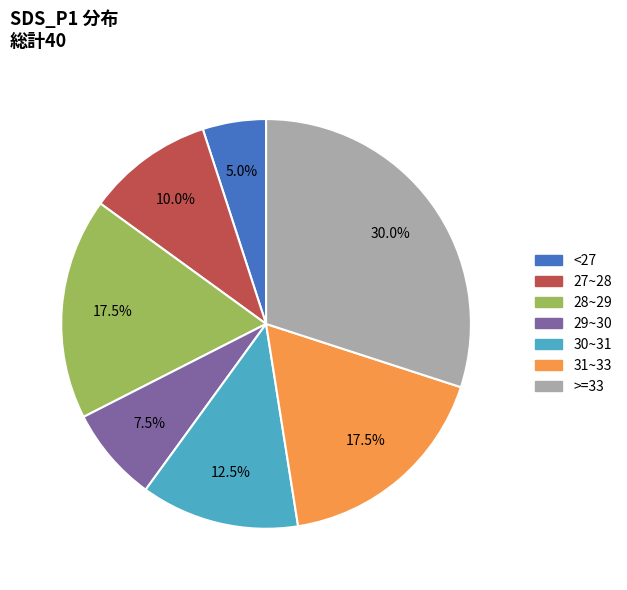

Does any single category account for the majority?

No